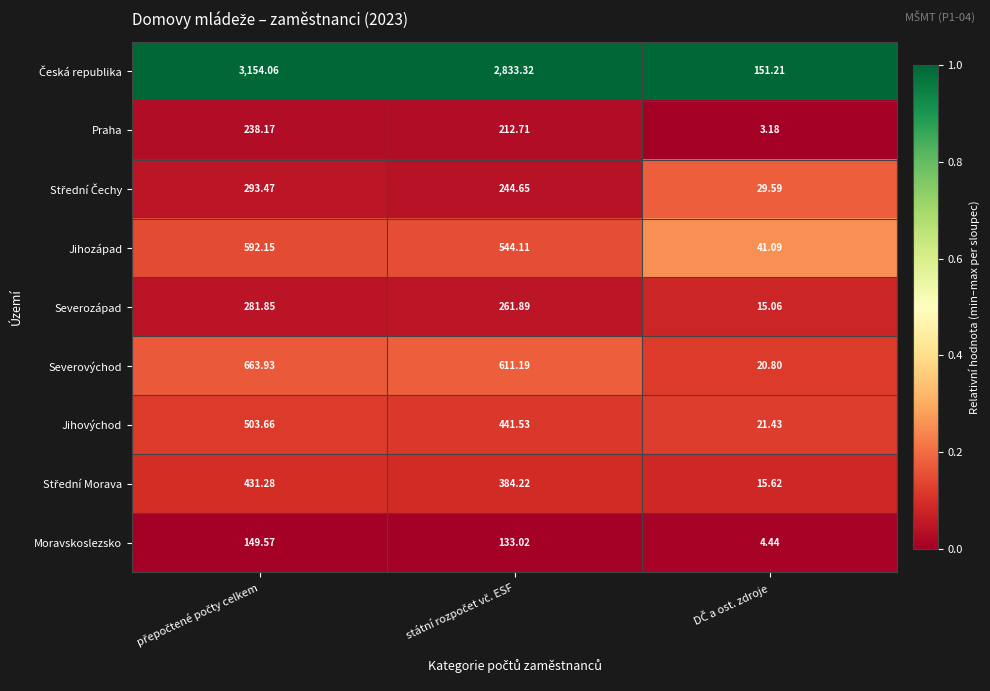

At DČ a ost. zdroje, list the series in order from largest to smallest.

Česká republika, Jihozápad, Střední Čechy, Jihovýchod, Severovýchod, Střední Morava, Severozápad, Moravskoslezsko, Praha